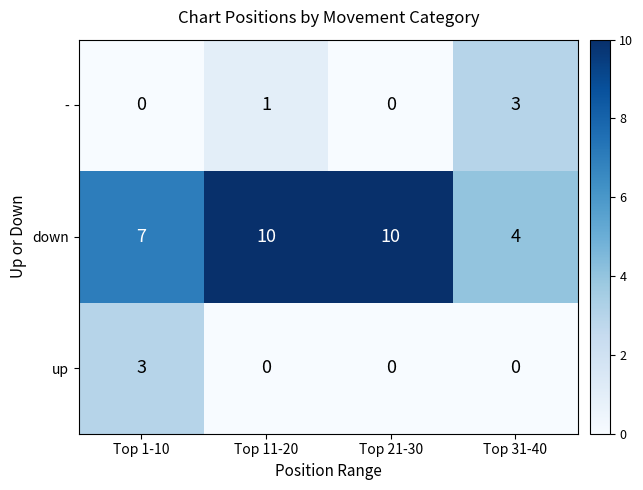

Which series has the largest total across all categories?

down